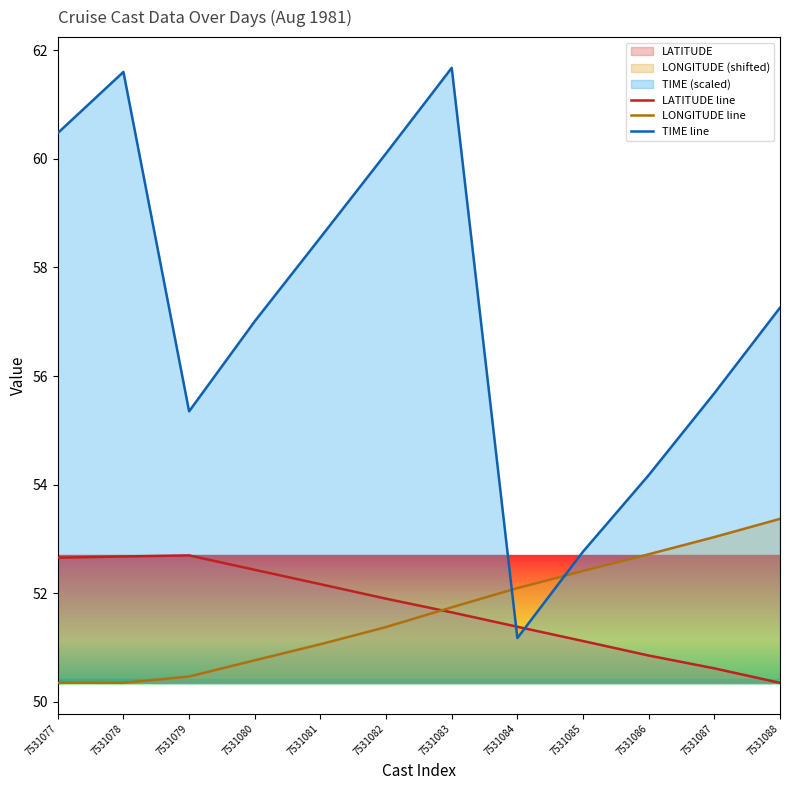

At which label does TIME line reach its minimum?

7531084